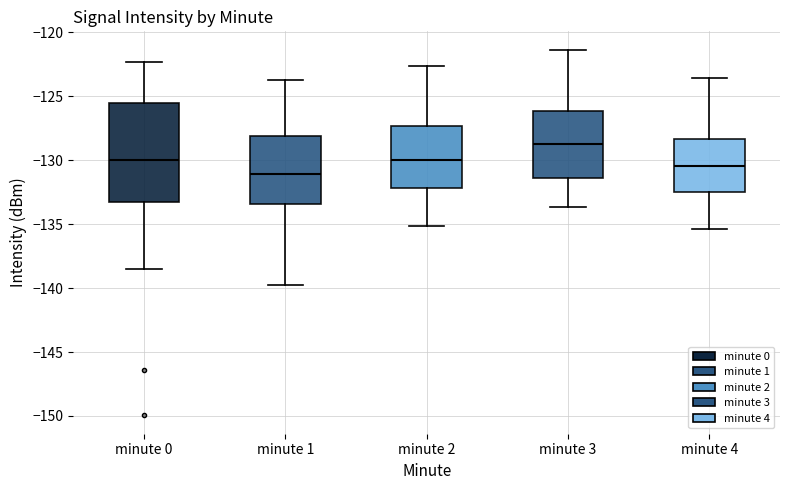

Reading left to right, transcribe this box plot: for each box, give where its median line is, the range the box spans, and where its two whiskers end, as read against the y-axis. The values are not printed on the chart, so give them approximately, as read against the axis.

minute 0: median -130.0, box -133.0 to -125.5, whiskers -138.5 to -122.5
minute 1: median -131.0, box -133.5 to -128.0, whiskers -139.5 to -123.5
minute 2: median -130.0, box -132.0 to -127.5, whiskers -135.0 to -122.5
minute 3: median -128.5, box -131.5 to -126.0, whiskers -133.5 to -121.5
minute 4: median -130.5, box -132.5 to -128.5, whiskers -135.5 to -123.5